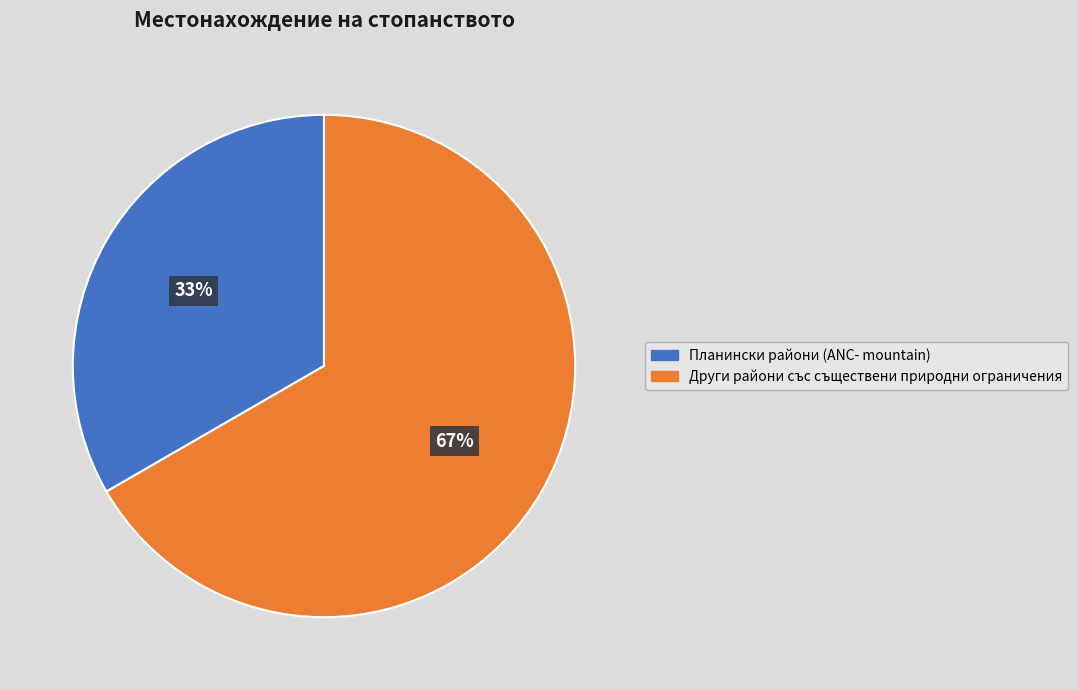

Is there any slice that represents more than half of the pie?

Yes